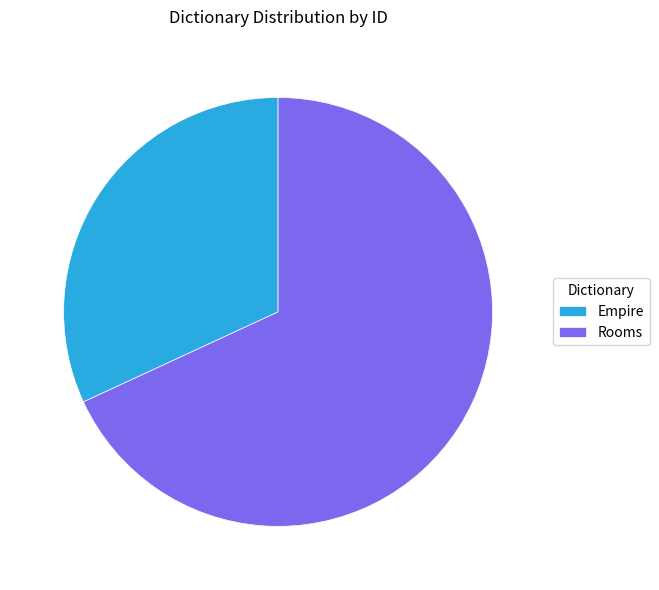

Is there any slice that represents more than half of the pie?

Yes